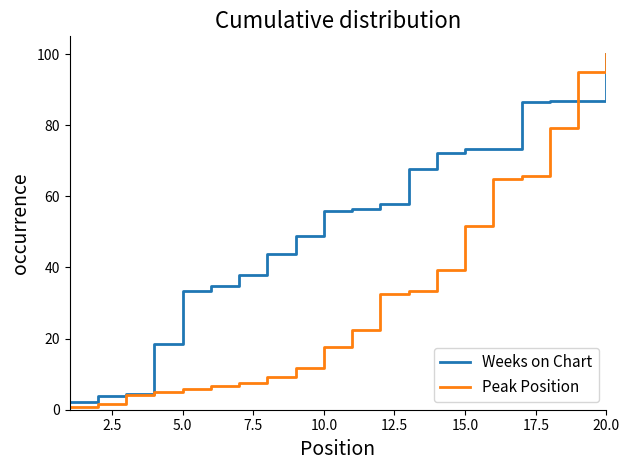

List the series in order of their overall mean, highest first.

Weeks on Chart, Peak Position